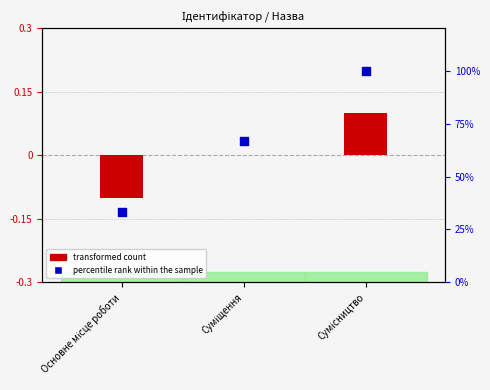

At how many categories does at least one series exceed 16?

3